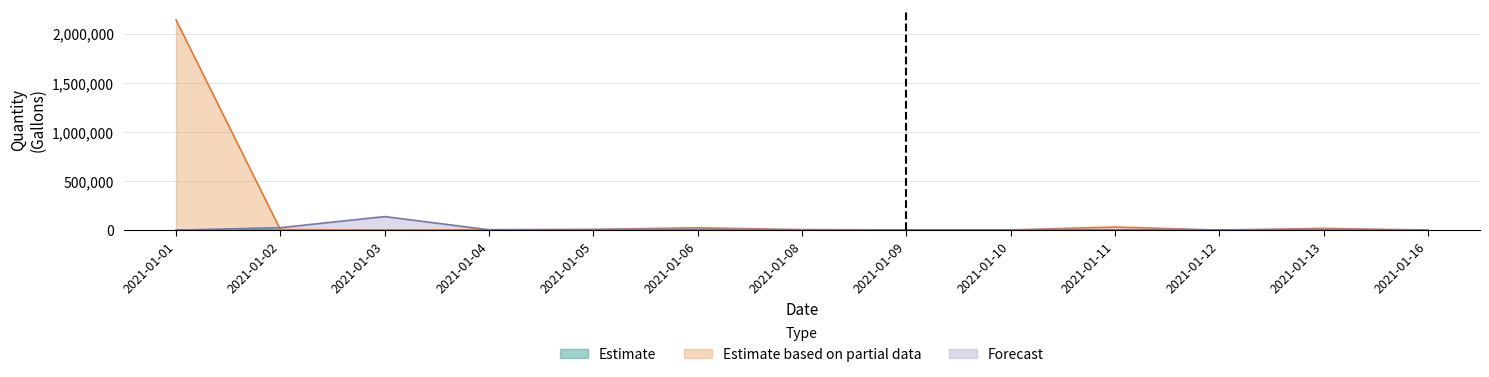

Which series changed the most between 2021-01-03 and 2021-01-05?

Forecast